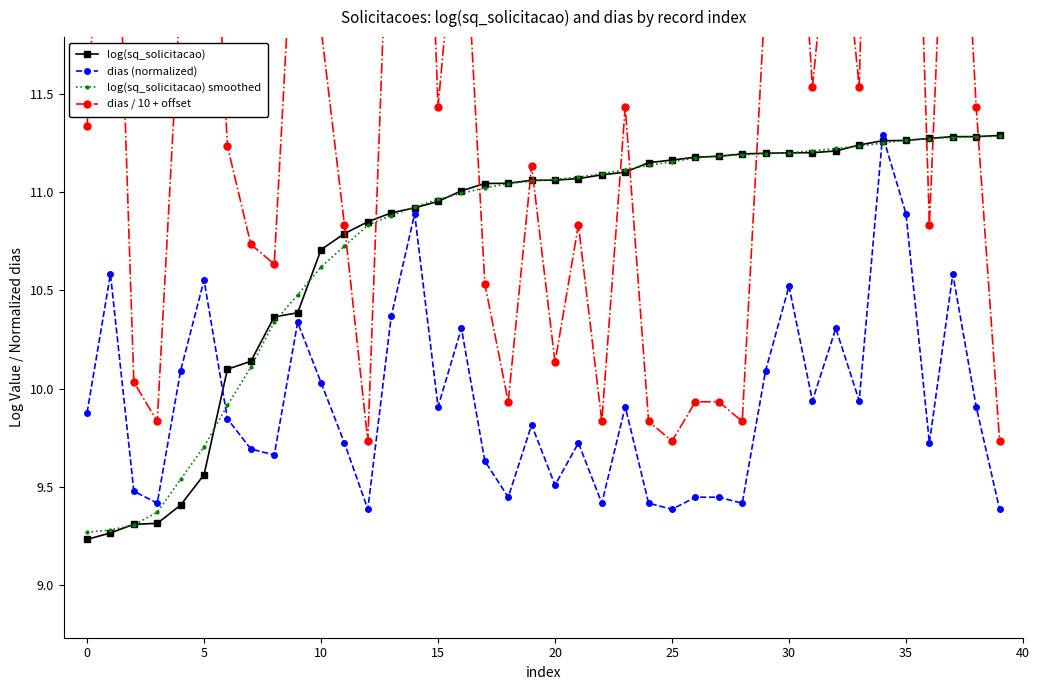

In dias / 10 + offset, how many points are lower than both neighbors (excluding endpoints)?

12